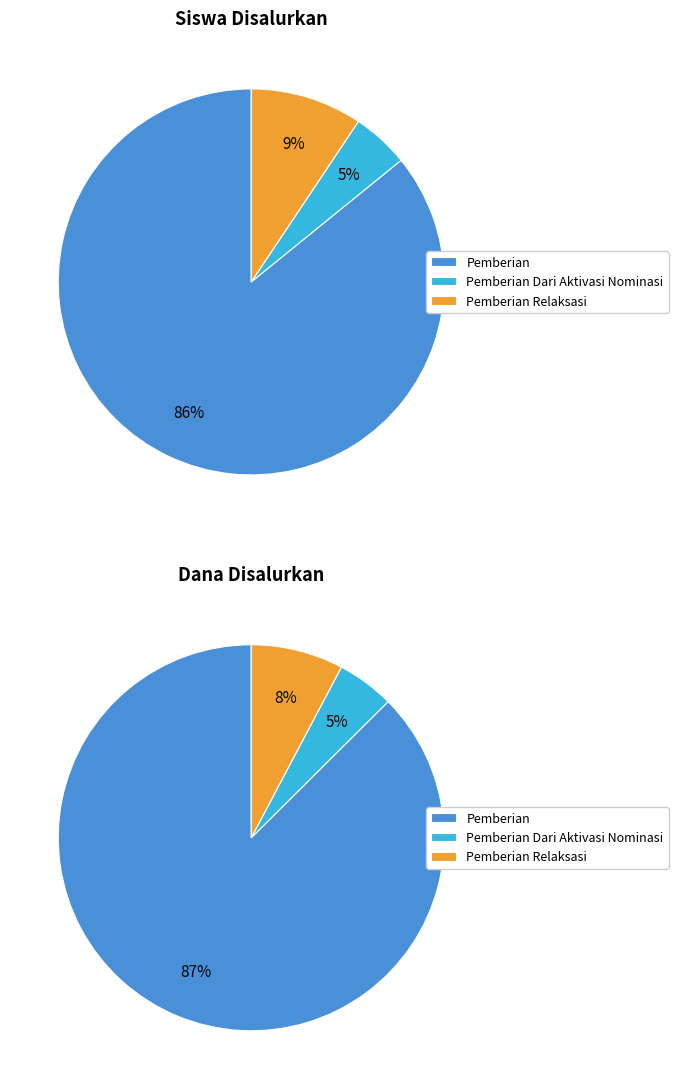

The SD NEGERI KAWUNGLUWUK slice represents 15% of the pie. True or false?

False